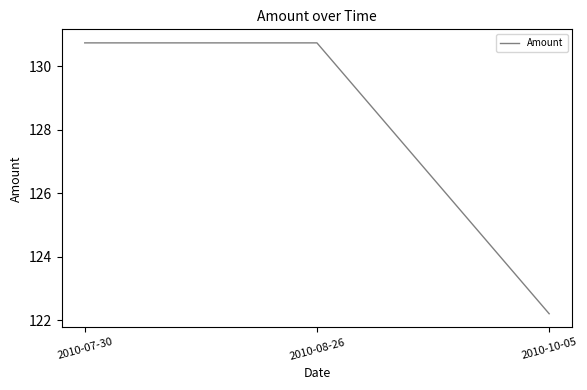

Between 2010-10-05 and 2010-08-26, which is larger?

2010-08-26